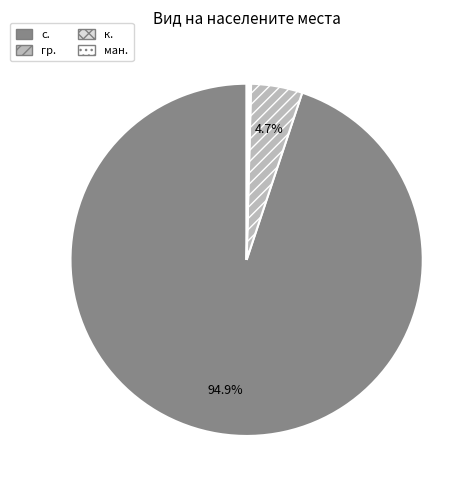

Which category has the biggest portion of the pie?

с.